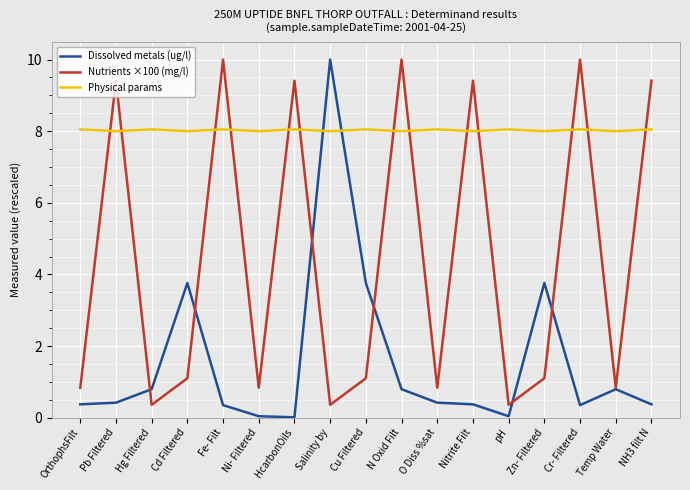

True or false: Physical params and Dissolved metals (ug/l) cross at least once.

True